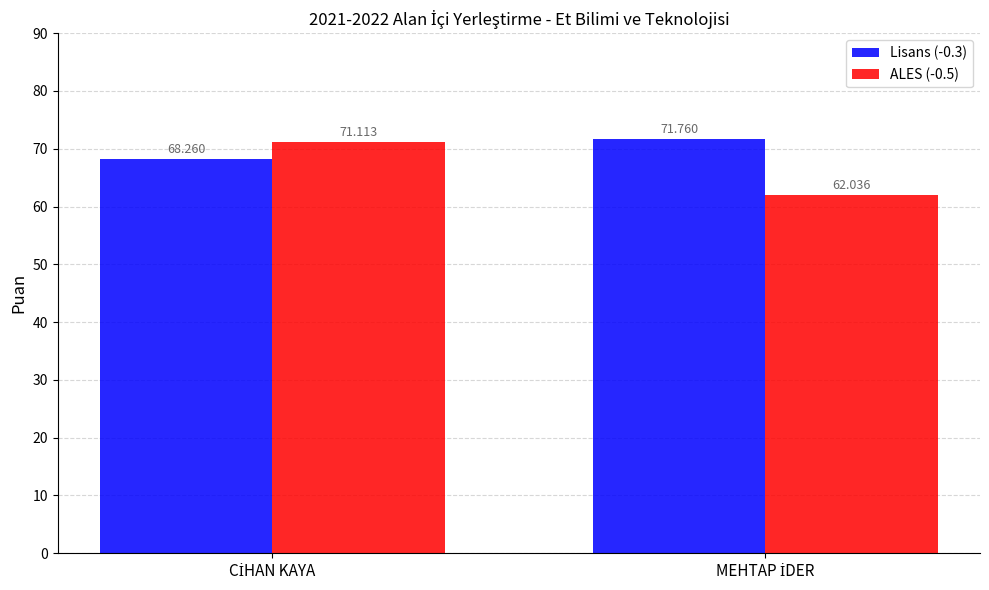

What is the label of the 1st bar from the left?

CİHAN KAYA